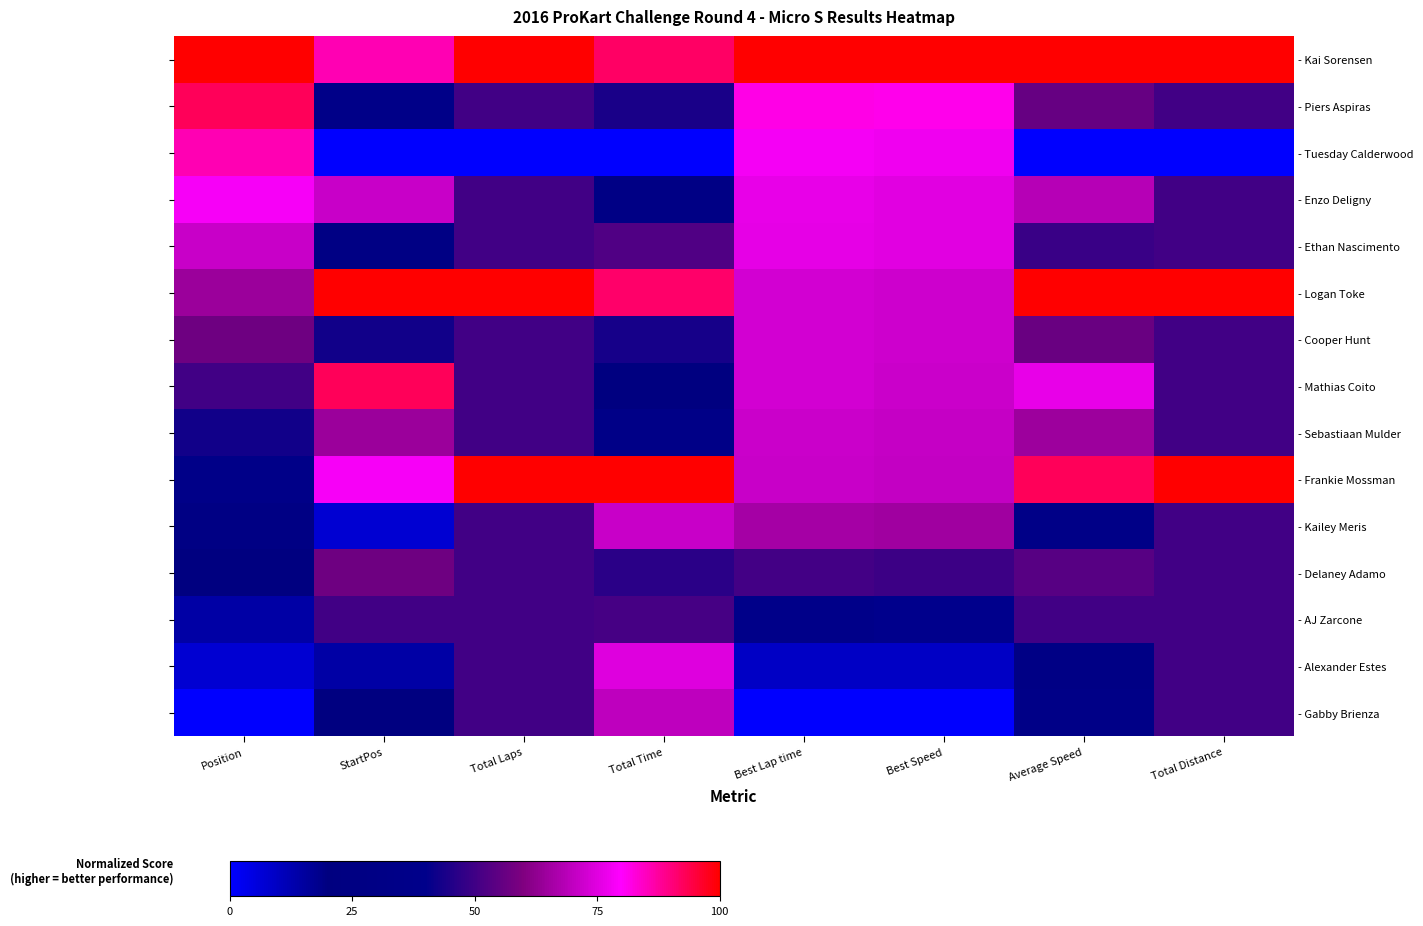

What is the difference between the maximum and minimum values in the - Logan Toke series?

35.7